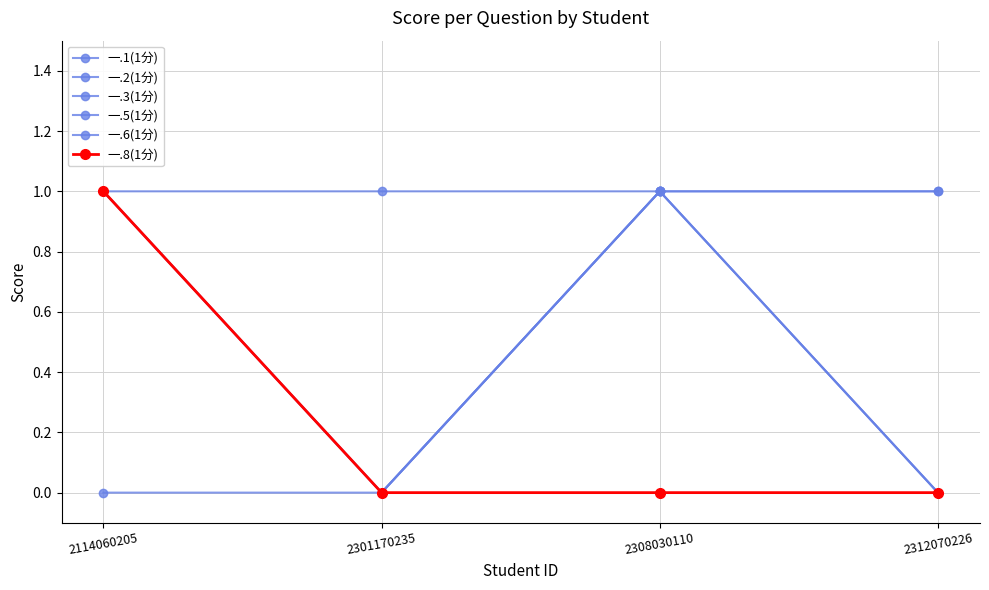

How many 一.8(1分) values are between 0 and 1?

4